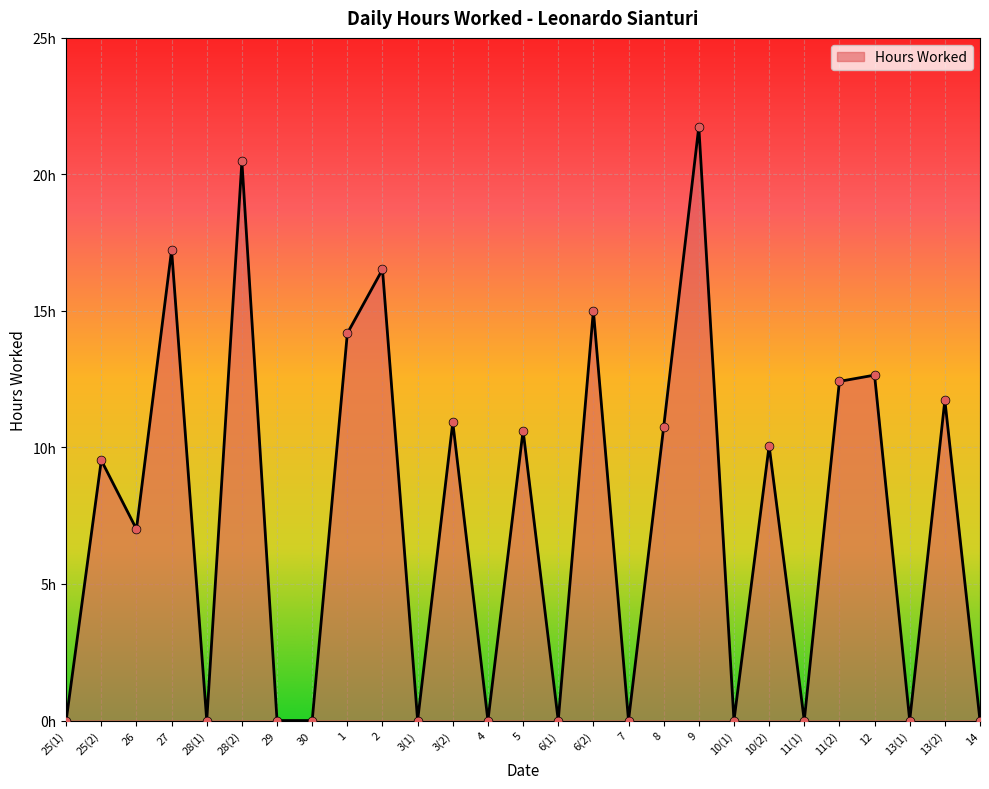

Which has a higher value, 12 or 28(2)?

28(2)